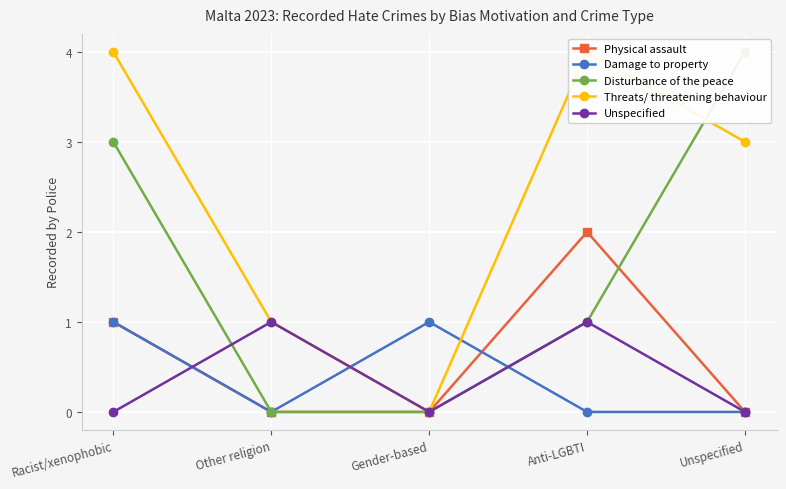

What is the label of the 5th point from the left?

Unspecified